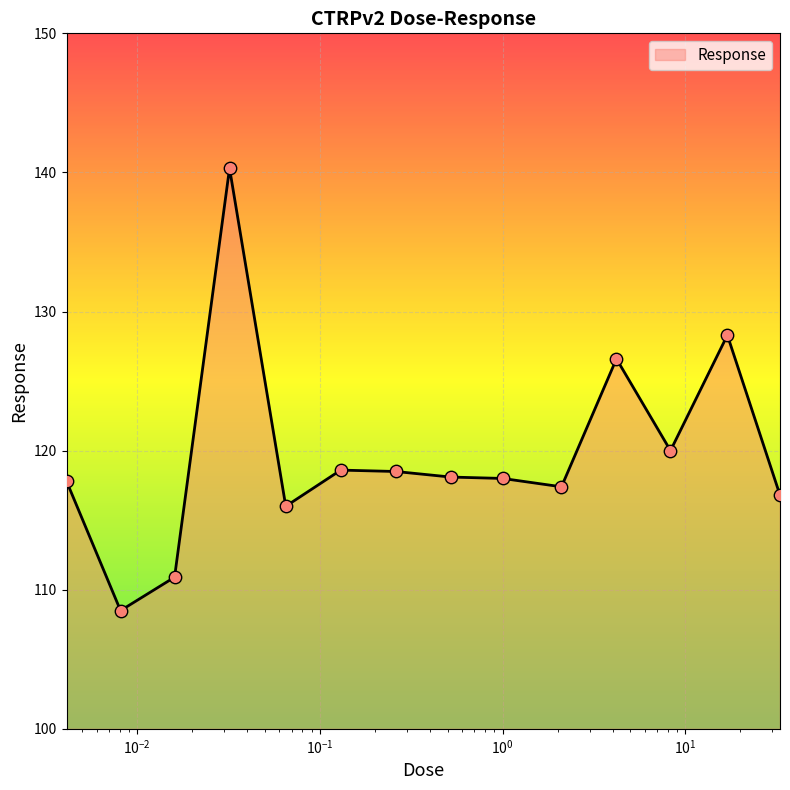

What is the difference between the maximum and minimum values?

31.8